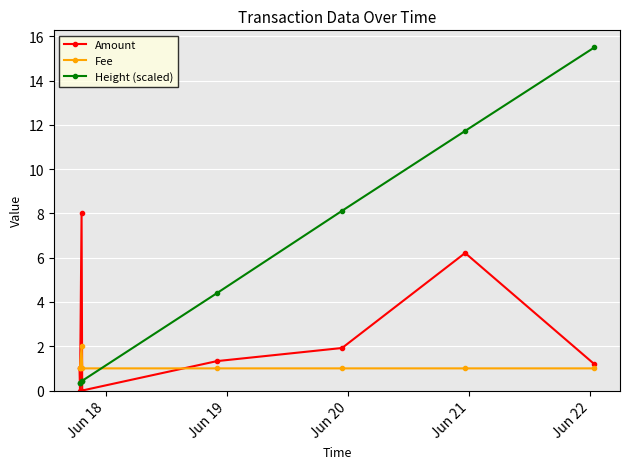

At how many categories does at least one series exceed 6?

4